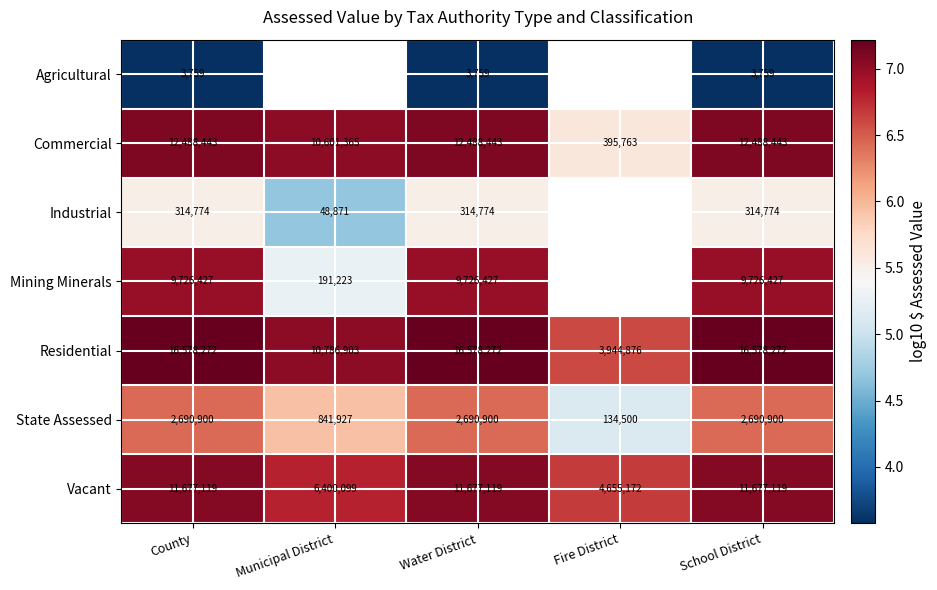

At which label is State Assessed closest to 1412700?

Municipal District